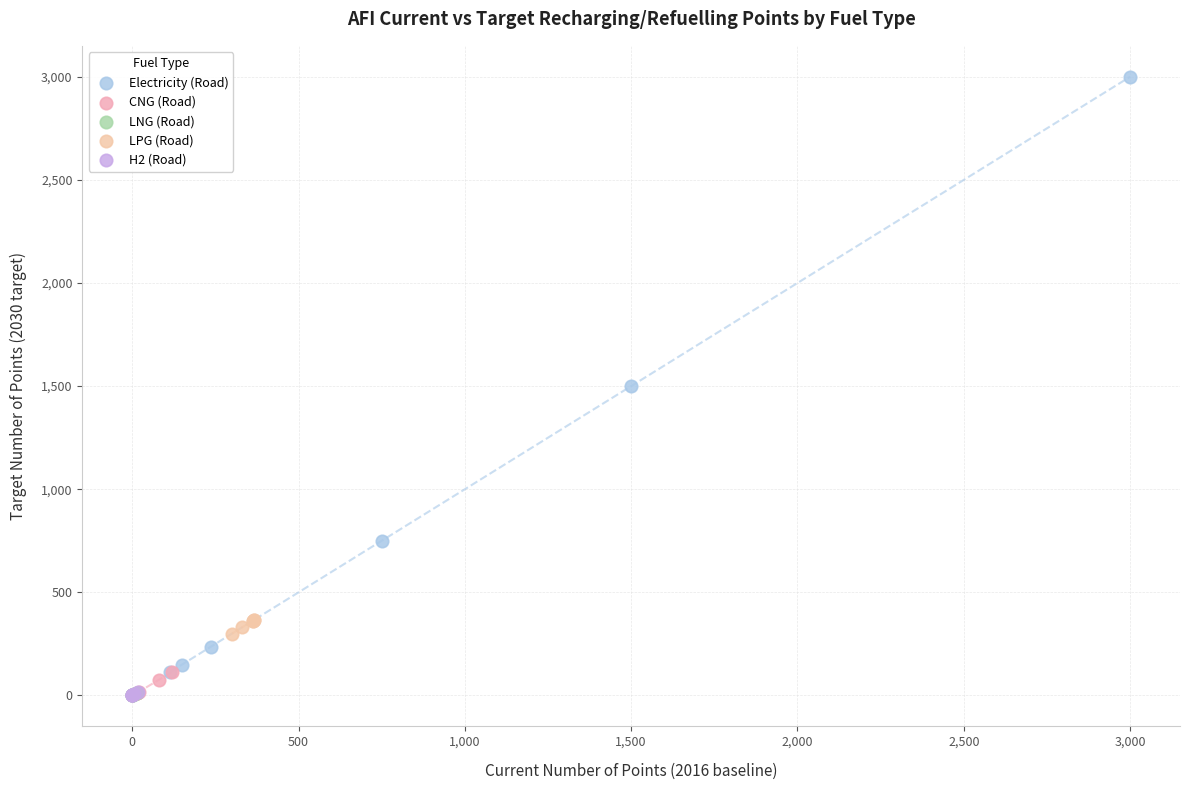

Which series has the widest spread of Y values?

Electricity (Road)